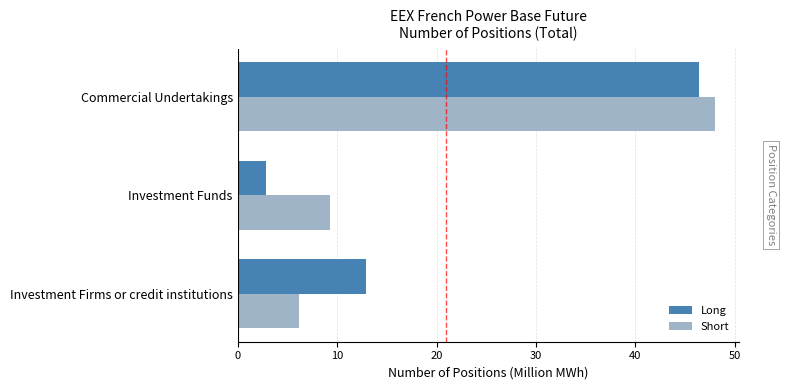

Which category has the highest value in the Long series?

Commercial Undertakings